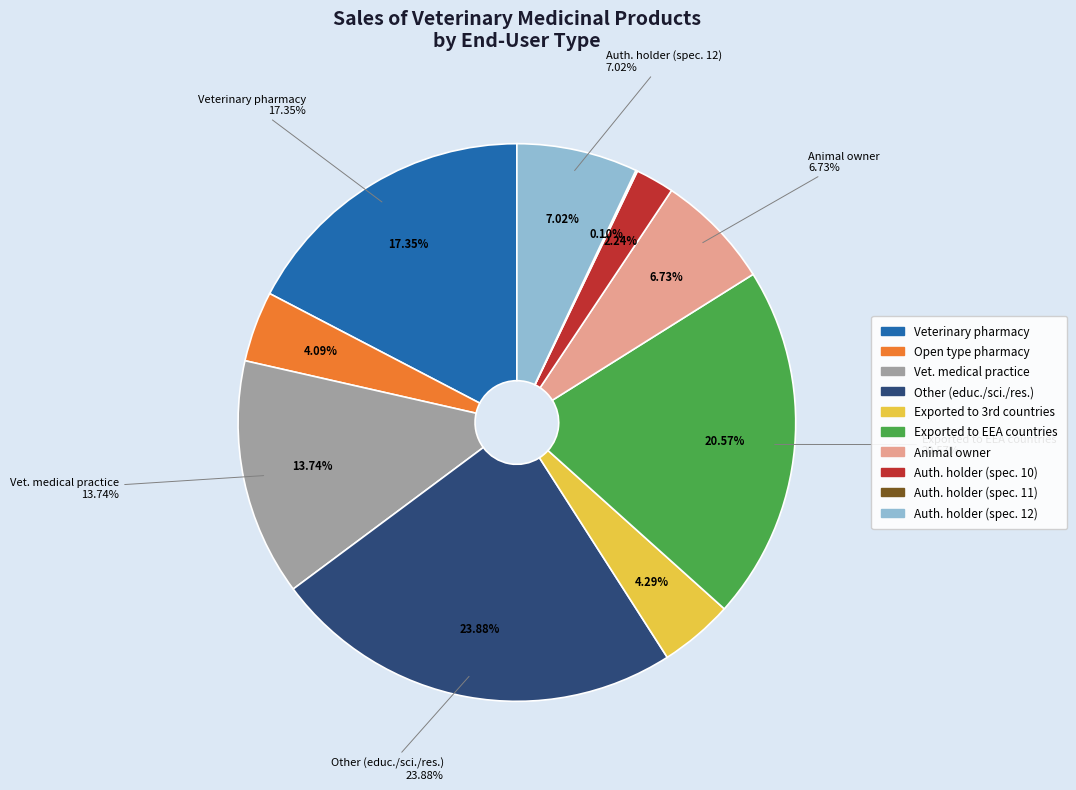

To the nearest percent, what portion does the owner of animals represent?

7%